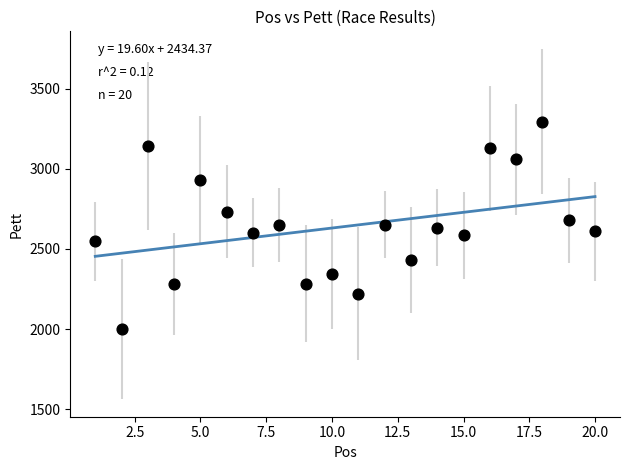

What is the range of X values (max minus min)?

19